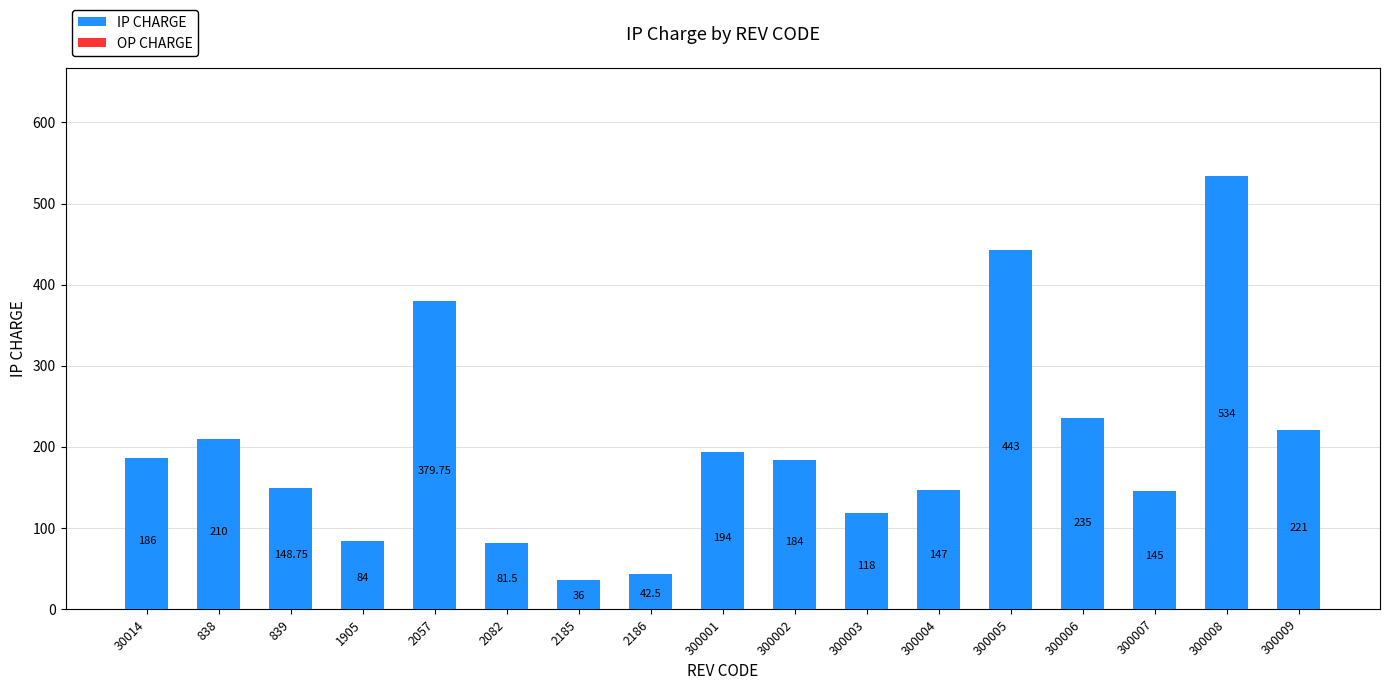

What is the change in value from 300001 to 300009?

+27.0